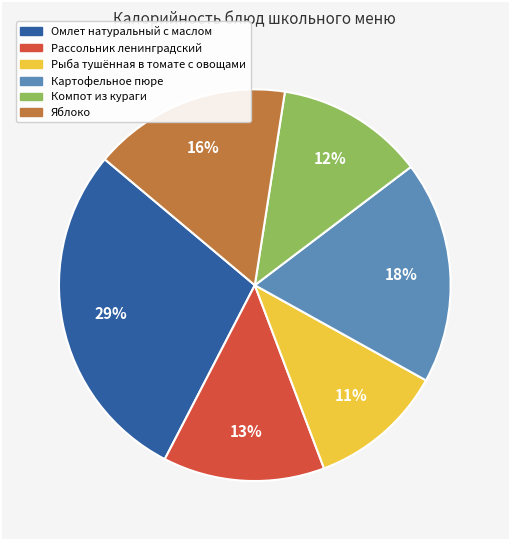

Does any single category account for the majority?

No